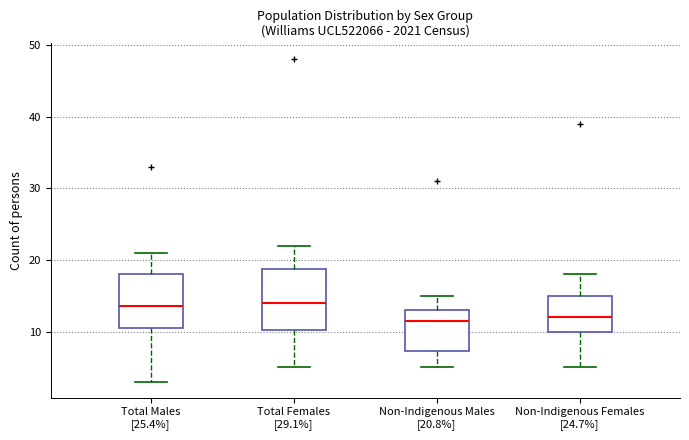

Reading left to right, read every box against the y-axis: the position of its median line, the range the box covers, and the ends of its whiskers. The values are not printed on the chart, so give them approximately, as read against the axis.

Total Males [25.4%]: median 14, box 11 to 18, whiskers 3 to 21
Total Females [29.1%]: median 14, box 10 to 19, whiskers 5 to 22
Non-Indigenous Males [20.8%]: median 12, box 7 to 13, whiskers 5 to 15
Non-Indigenous Females [24.7%]: median 12, box 10 to 15, whiskers 5 to 18